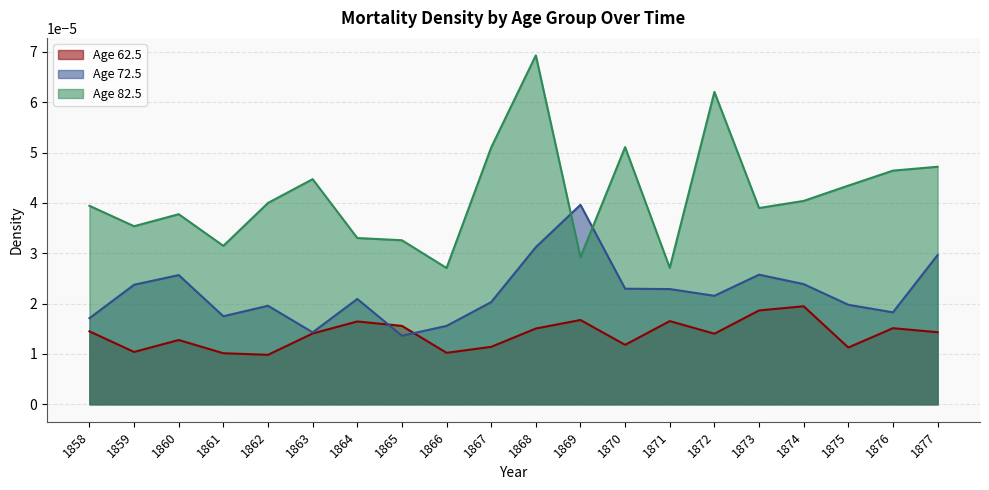

Count the number of data series in this chart.

3